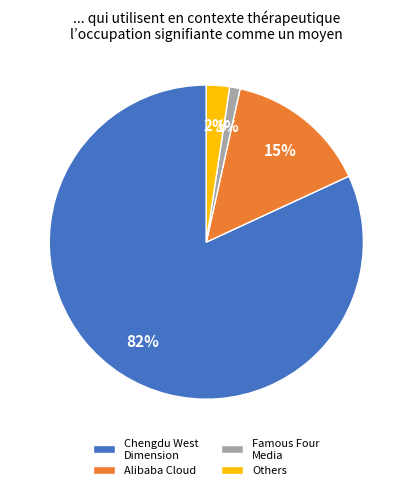

Which category has the biggest portion of the pie?

Chengdu West Dimension